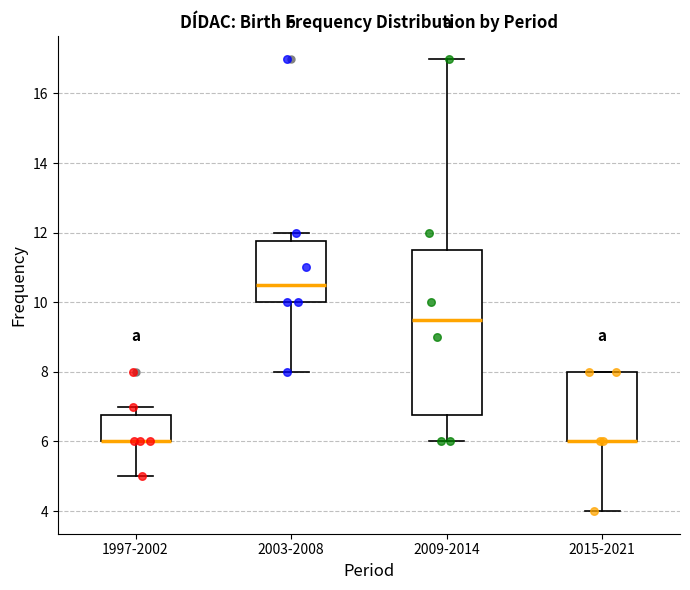

Where is the upper edge of the box for 2003-2008 on the y-axis? The values are not printed on the chart, so give them approximately, as read against the axis.

11.8